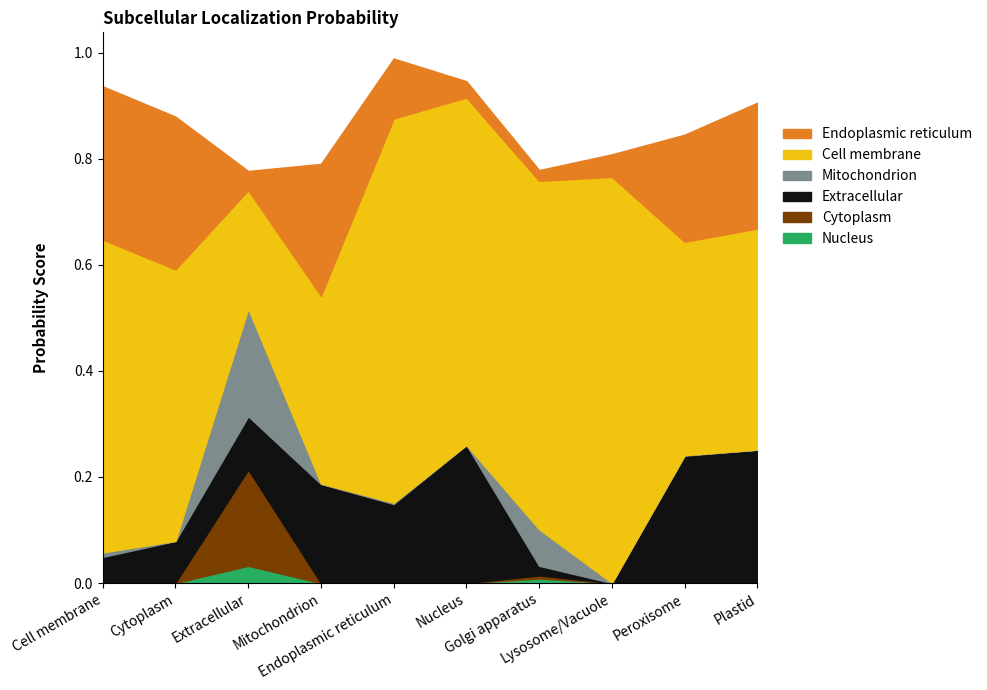

How many lines are shown in the chart?

6